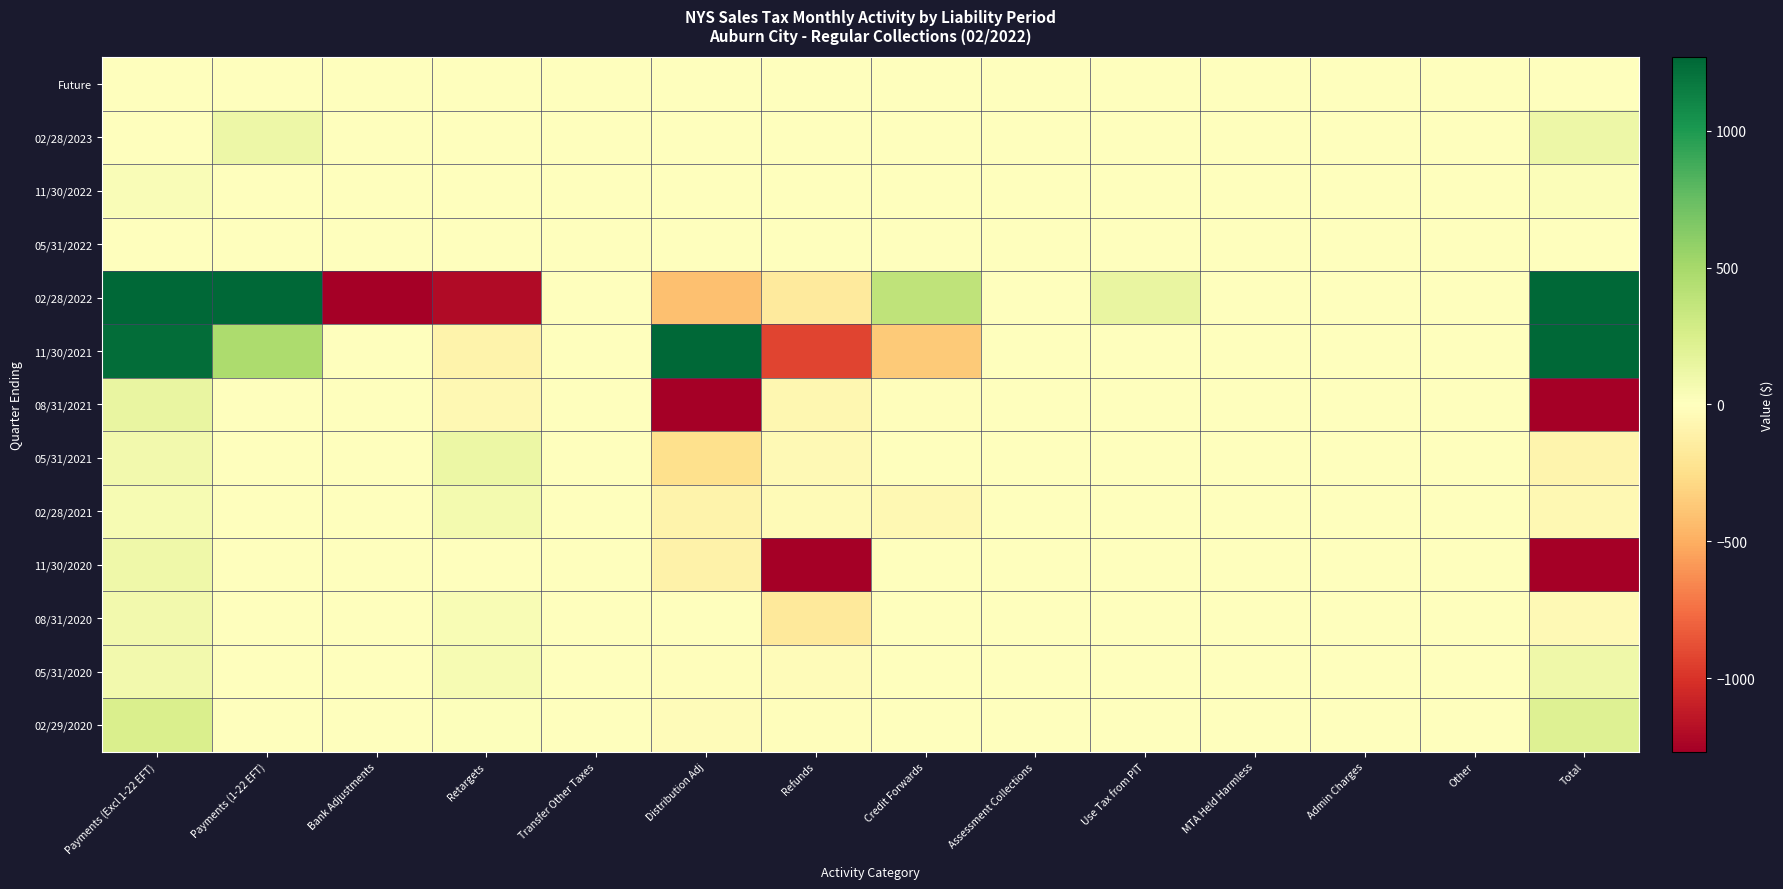

Reading right to left, what are all the values shown in this chart?

Future: Total=0.0	Other=0.0	Admin Charges=0.0	MTA Held Harmless=0.0	Use Tax from PIT=0.0	Assessment Collections=0.0	Credit Forwards=0.0	Refunds=0.0	Distribution Adj=0.0	Transfer Other Taxes=0.0	Retargets=0.0	Bank Adjustments=0.0	Payments (1-22 EFT)=0.0	Payments (Excl 1-22 EFT)=0.0
02/28/2023: Total=112.3	Other=0.0	Admin Charges=0.0	MTA Held Harmless=0.0	Use Tax from PIT=0.0	Assessment Collections=0.0	Credit Forwards=0.3	Refunds=0.0	Distribution Adj=0.0	Transfer Other Taxes=0.0	Retargets=0.0	Bank Adjustments=0.0	Payments (1-22 EFT)=112.1	Payments (Excl 1-22 EFT)=0.0
11/30/2022: Total=26.1	Other=0.0	Admin Charges=0.0	MTA Held Harmless=0.0	Use Tax from PIT=0.0	Assessment Collections=0.0	Credit Forwards=0.0	Refunds=0.0	Distribution Adj=0.0	Transfer Other Taxes=0.0	Retargets=-6.4	Bank Adjustments=0.0	Payments (1-22 EFT)=0.0	Payments (Excl 1-22 EFT)=32.5
05/31/2022: Total=2.5	Other=0.0	Admin Charges=0.0	MTA Held Harmless=0.0	Use Tax from PIT=0.0	Assessment Collections=0.0	Credit Forwards=0.0	Refunds=0.0	Distribution Adj=0.0	Transfer Other Taxes=0.0	Retargets=0.0	Bank Adjustments=0.0	Payments (1-22 EFT)=0.0	Payments (Excl 1-22 EFT)=2.4
02/28/2022: Total=723453.0	Other=0.0	Admin Charges=0.0	MTA Held Harmless=0.0	Use Tax from PIT=141.3	Assessment Collections=1.4	Credit Forwards=383.3	Refunds=-158.7	Distribution Adj=-411.7	Transfer Other Taxes=0.0	Retargets=-1208.9	Bank Adjustments=-3130.9	Payments (1-22 EFT)=358803.9	Payments (Excl 1-22 EFT)=369033.2
11/30/2021: Total=29025.3	Other=0.0	Admin Charges=0.0	MTA Held Harmless=0.0	Use Tax from PIT=0.0	Assessment Collections=0.0	Credit Forwards=-366.7	Refunds=-930.9	Distribution Adj=28710.1	Transfer Other Taxes=0.0	Retargets=-93.9	Bank Adjustments=-1.9	Payments (1-22 EFT)=471.3	Payments (Excl 1-22 EFT)=1237.4
08/31/2021: Total=-1738.4	Other=0.0	Admin Charges=0.0	MTA Held Harmless=0.0	Use Tax from PIT=0.0	Assessment Collections=0.0	Credit Forwards=-10.7	Refunds=-67.6	Distribution Adj=-1741.2	Transfer Other Taxes=-0.2	Retargets=-57.7	Bank Adjustments=-0.8	Payments (1-22 EFT)=0.0	Payments (Excl 1-22 EFT)=139.9
05/31/2021: Total=-80.2	Other=0.0	Admin Charges=0.0	MTA Held Harmless=0.0	Use Tax from PIT=0.0	Assessment Collections=0.0	Credit Forwards=5.3	Refunds=-48.8	Distribution Adj=-241.7	Transfer Other Taxes=0.0	Retargets=125.2	Bank Adjustments=-0.3	Payments (1-22 EFT)=0.0	Payments (Excl 1-22 EFT)=80.2
02/28/2021: Total=-54.4	Other=0.0	Admin Charges=0.0	MTA Held Harmless=0.0	Use Tax from PIT=0.3	Assessment Collections=0.0	Credit Forwards=-55.9	Refunds=-31.1	Distribution Adj=-93.1	Transfer Other Taxes=0.0	Retargets=76.7	Bank Adjustments=-6.3	Payments (1-22 EFT)=0.0	Payments (Excl 1-22 EFT)=55.0
11/30/2020: Total=-1270.8	Other=0.0	Admin Charges=0.0	MTA Held Harmless=0.0	Use Tax from PIT=0.0	Assessment Collections=0.0	Credit Forwards=-3.1	Refunds=-1279.5	Distribution Adj=-105.9	Transfer Other Taxes=0.0	Retargets=9.3	Bank Adjustments=-0.2	Payments (1-22 EFT)=0.0	Payments (Excl 1-22 EFT)=108.7
08/31/2020: Total=-40.9	Other=0.0	Admin Charges=0.0	MTA Held Harmless=0.0	Use Tax from PIT=0.0	Assessment Collections=0.0	Credit Forwards=8.8	Refunds=-173.4	Distribution Adj=-6.2	Transfer Other Taxes=0.0	Retargets=43.9	Bank Adjustments=-0.1	Payments (1-22 EFT)=0.0	Payments (Excl 1-22 EFT)=86.1
05/31/2020: Total=105.7	Other=0.0	Admin Charges=0.0	MTA Held Harmless=0.0	Use Tax from PIT=0.0	Assessment Collections=0.0	Credit Forwards=-0.7	Refunds=-23.9	Distribution Adj=-11.2	Transfer Other Taxes=0.0	Retargets=56.9	Bank Adjustments=-0.1	Payments (1-22 EFT)=0.0	Payments (Excl 1-22 EFT)=84.6
02/29/2020: Total=213.5	Other=0.0	Admin Charges=0.0	MTA Held Harmless=0.0	Use Tax from PIT=0.0	Assessment Collections=0.0	Credit Forwards=-0.0	Refunds=-18.9	Distribution Adj=-22.2	Transfer Other Taxes=0.0	Retargets=10.4	Bank Adjustments=-0.3	Payments (1-22 EFT)=0.0	Payments (Excl 1-22 EFT)=244.5